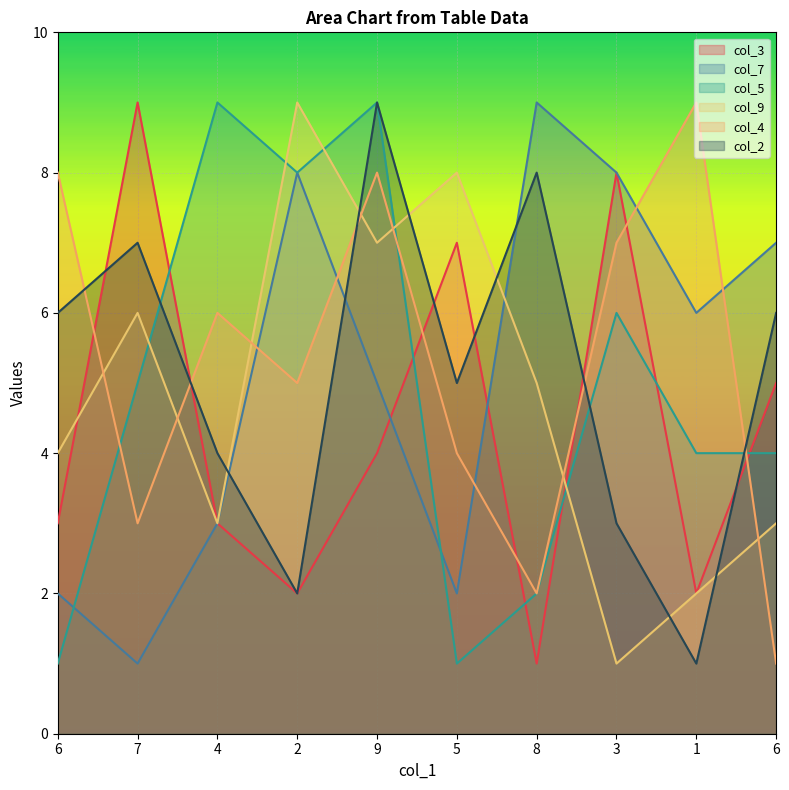

What is the difference between the maximum and minimum values in the col_3 series?

8